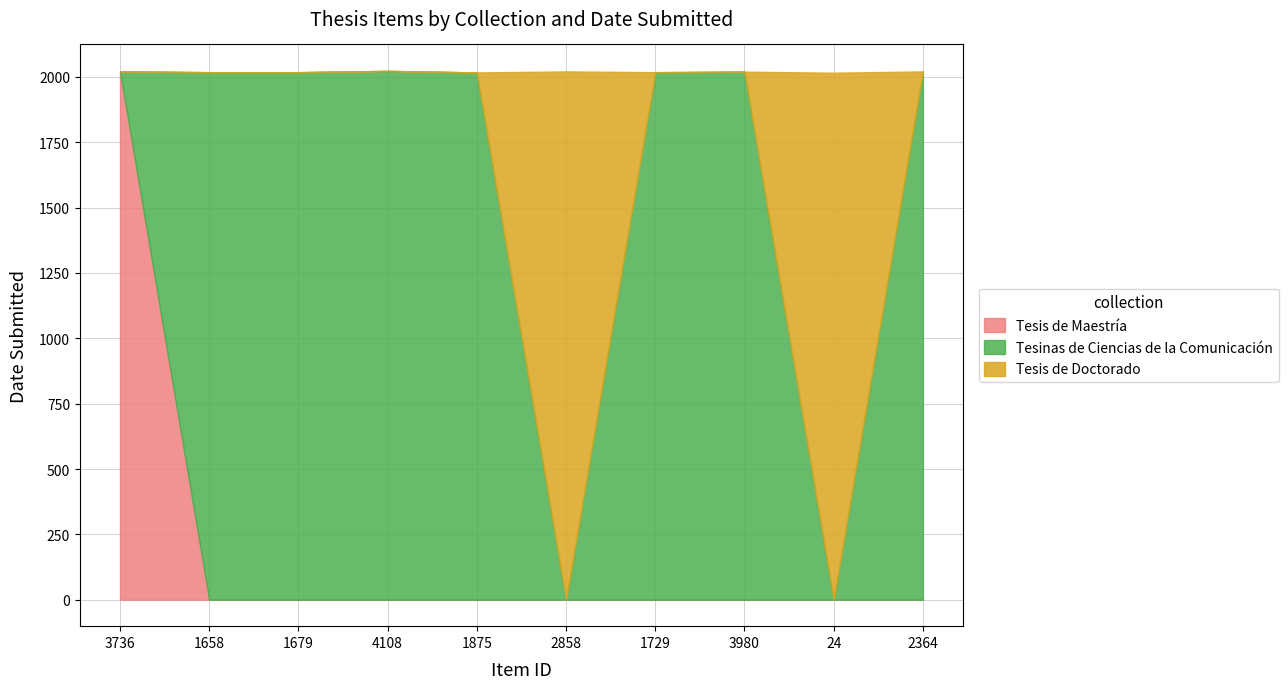

List the series in order of their overall mean, lowest first.

Tesis de Maestría, Tesis de Doctorado, Tesinas de Ciencias de la Comunicación